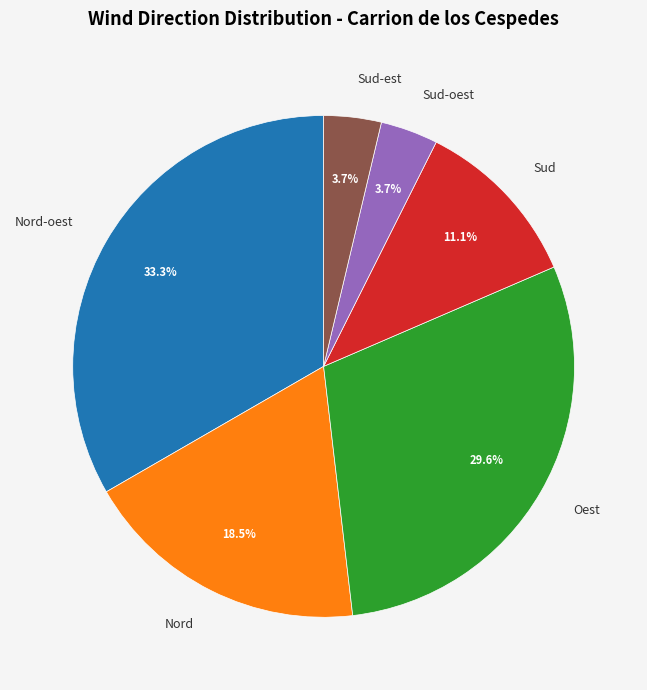

To the nearest percent, what is the difference between the largest and smallest slice percentages?

30%